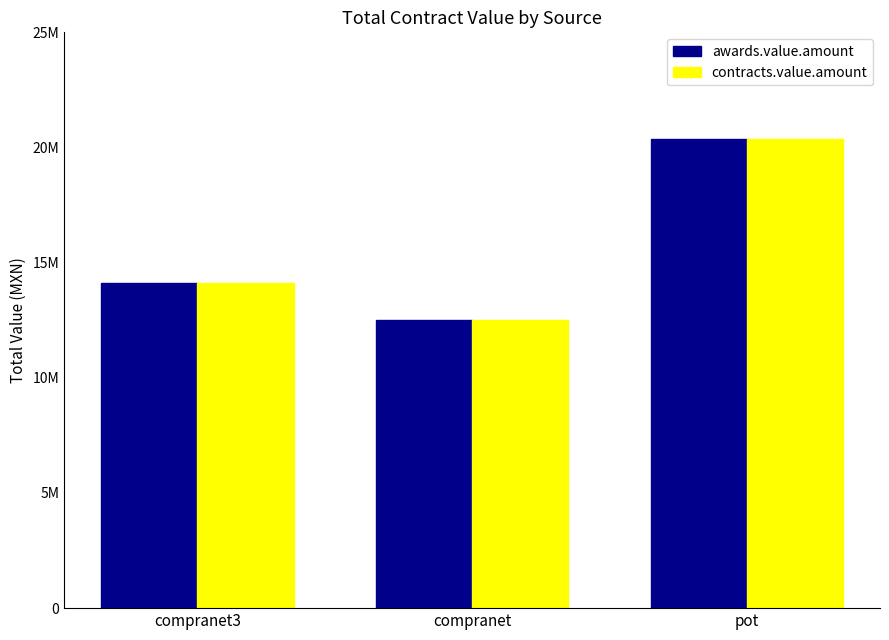

Is it true that contracts.value.amount equals 7806731.4 at compranet?

False